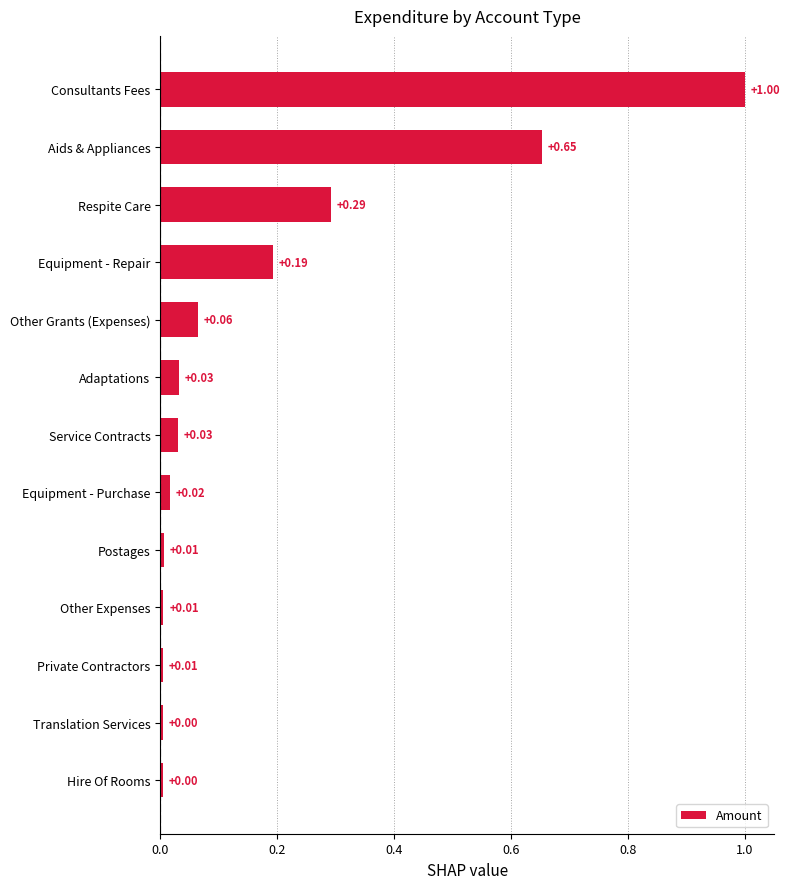

At which category does the chart reach its peak across all series?

Consultants Fees